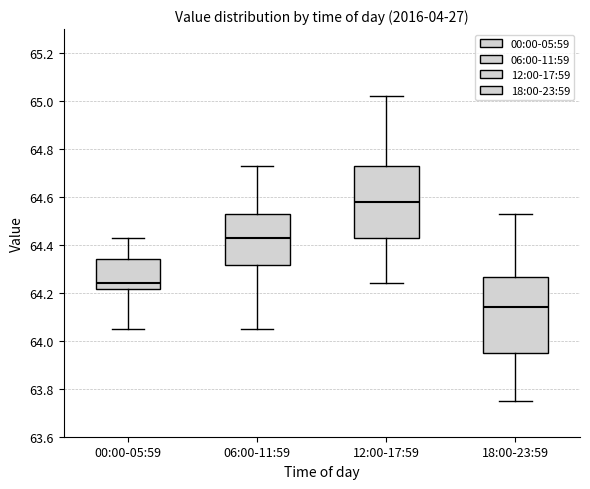

Reading left to right, transcribe this box plot: for each box, give where its median line is, the range the box spans, and where its two whiskers end, as read against the y-axis. The values are not printed on the chart, so give them approximately, as read against the axis.

00:00-05:59: median 64.24, box 64.22 to 64.34, whiskers 64.06 to 64.44
06:00-11:59: median 64.44, box 64.32 to 64.54, whiskers 64.06 to 64.74
12:00-17:59: median 64.58, box 64.44 to 64.74, whiskers 64.24 to 65.02
18:00-23:59: median 64.14, box 63.96 to 64.26, whiskers 63.76 to 64.54